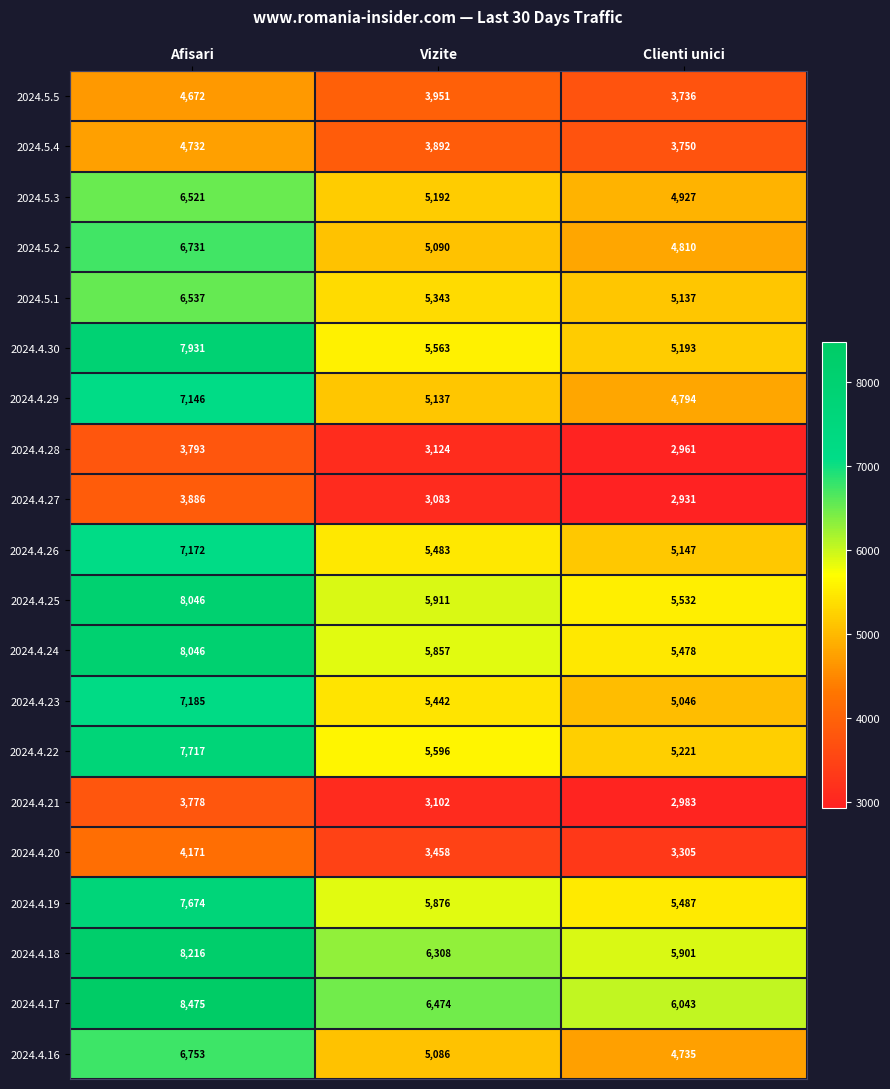

Rank the series at Vizite from lowest to highest value.

2024.4.27, 2024.4.21, 2024.4.28, 2024.4.20, 2024.5.4, 2024.5.5, 2024.4.16, 2024.5.2, 2024.4.29, 2024.5.3, 2024.5.1, 2024.4.23, 2024.4.26, 2024.4.30, 2024.4.22, 2024.4.24, 2024.4.19, 2024.4.25, 2024.4.18, 2024.4.17